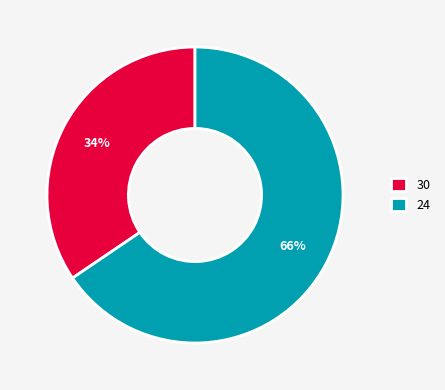

Do 30 and 24 together represent more than half of the pie?

Yes